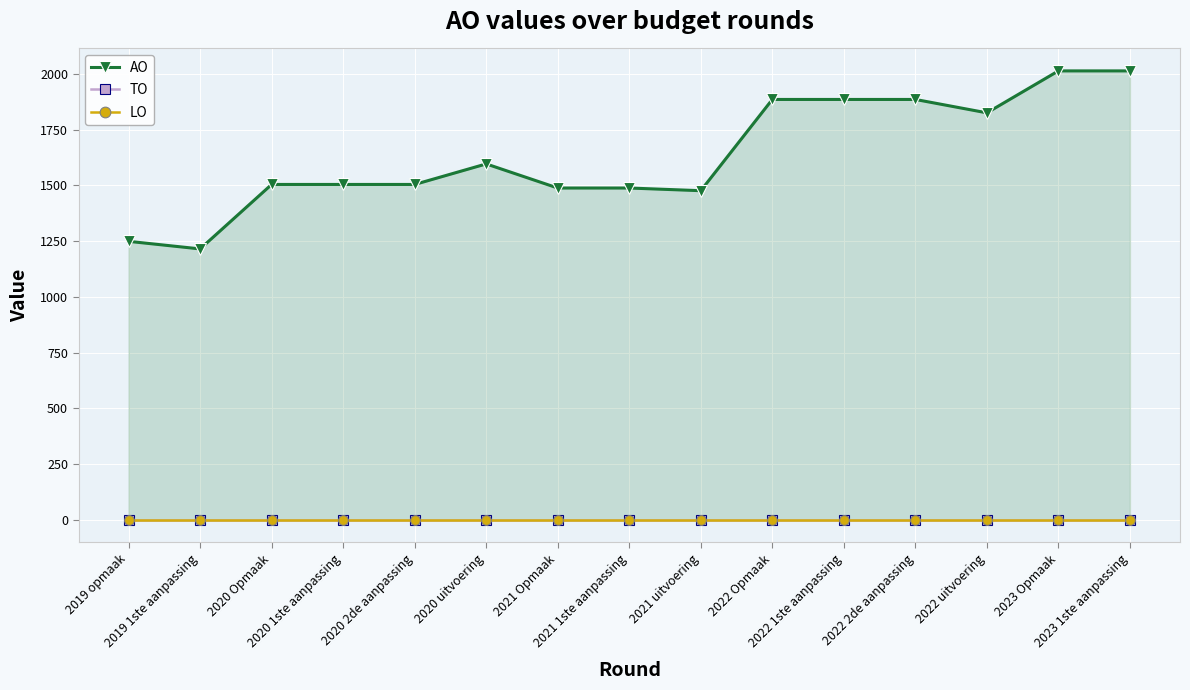

Between 2020 uitvoering and 2023 1ste aanpassing, which series saw the biggest shift?

AO